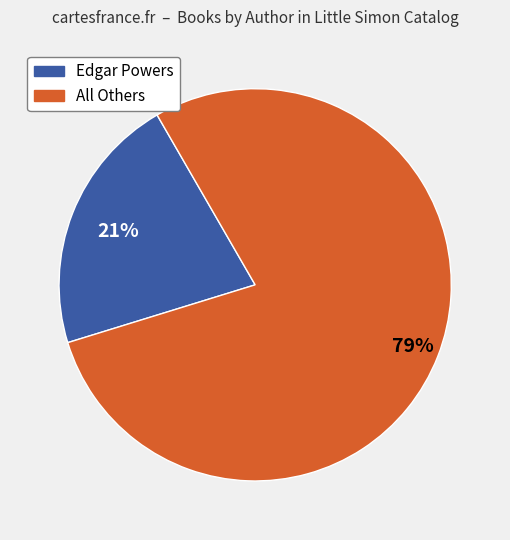

Is there a majority slice in this chart?

Yes